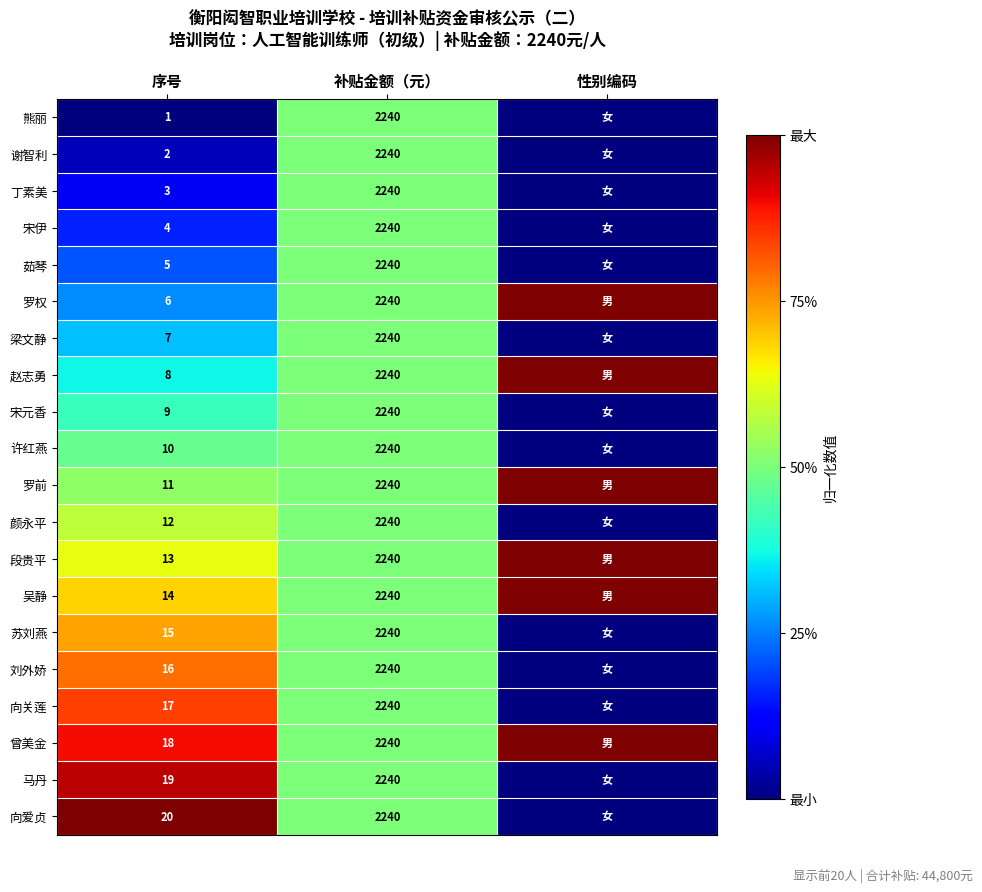

At how many categories does at least one series exceed 0?

3